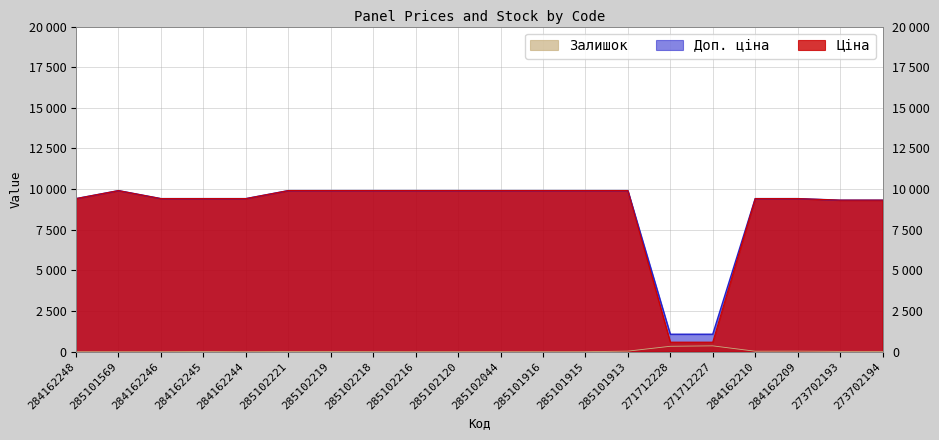

At how many categories does at least one series exceed 6751?

18